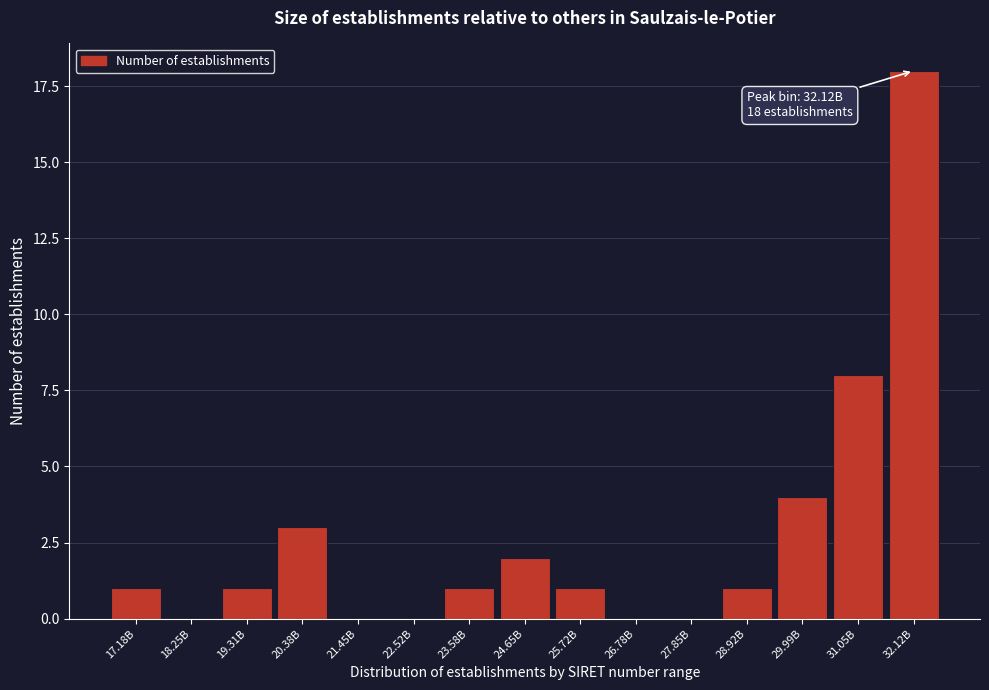

Reading left to right, what are all the values shown in this chart?

17.18B=1	18.25B=0	19.31B=1	20.38B=3	21.45B=0	22.52B=0	23.58B=1	24.65B=2	25.72B=1	26.78B=0	27.85B=0	28.92B=1	29.99B=4	31.05B=8	32.12B=18